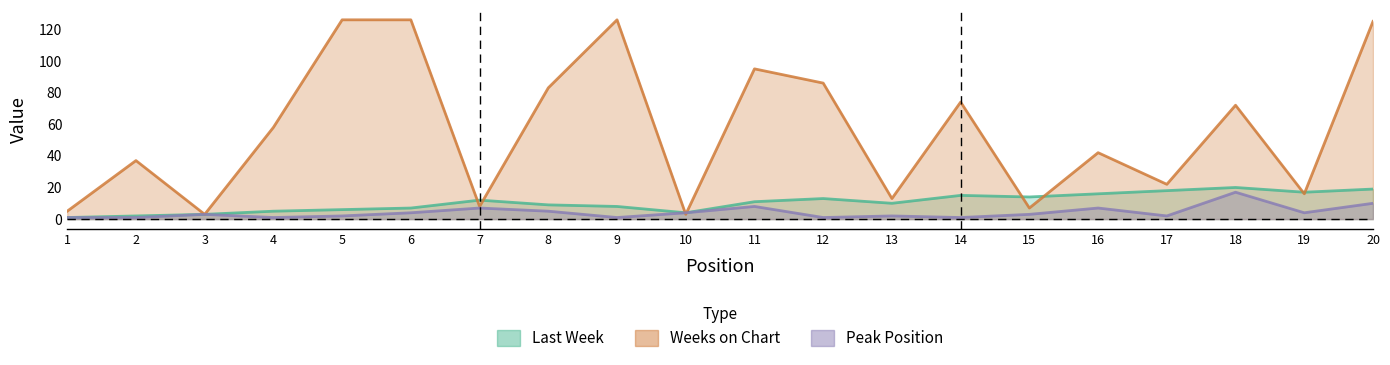

Is the value of Peak Position at 17 greater than the value of Last Week at 13?

No